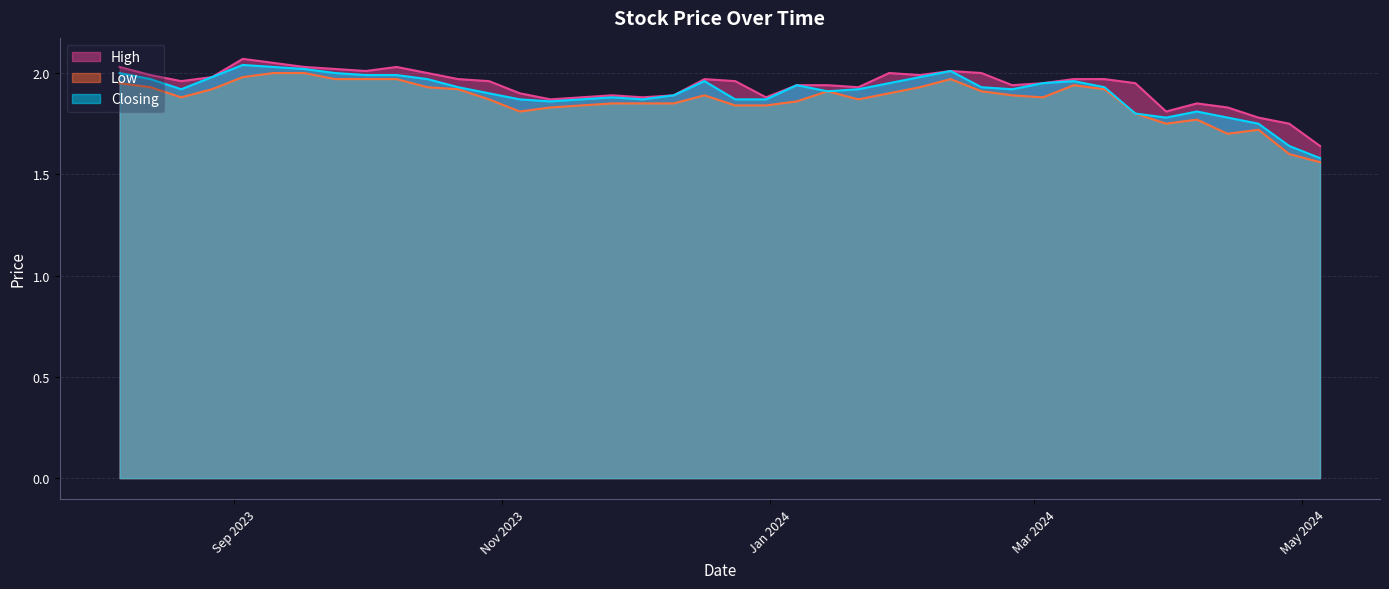

The value of Closing at 29/10/2023 is 0.8. True or false?

False